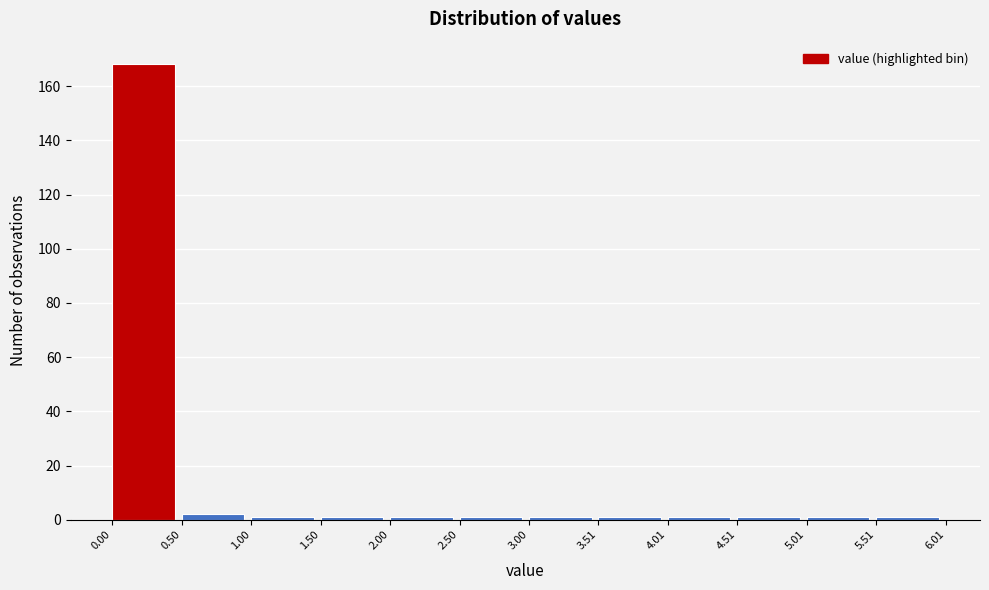

Reading left to right, transcribe this chart: for each bar, give the range it covers on the x-axis and its height. The values are not printed on the chart, so give them approximately, as read against the axis.

0.00 to 0.50: 168
0.50 to 1.00: 2
1.00 to 1.50: under 2
1.50 to 2.00: under 2
2.00 to 2.50: under 2
2.50 to 3.00: under 2
3.00 to 3.51: under 2
3.51 to 4.01: under 2
4.01 to 4.51: under 2
4.51 to 5.01: under 2
5.01 to 5.51: under 2
5.51 to 6.01: under 2